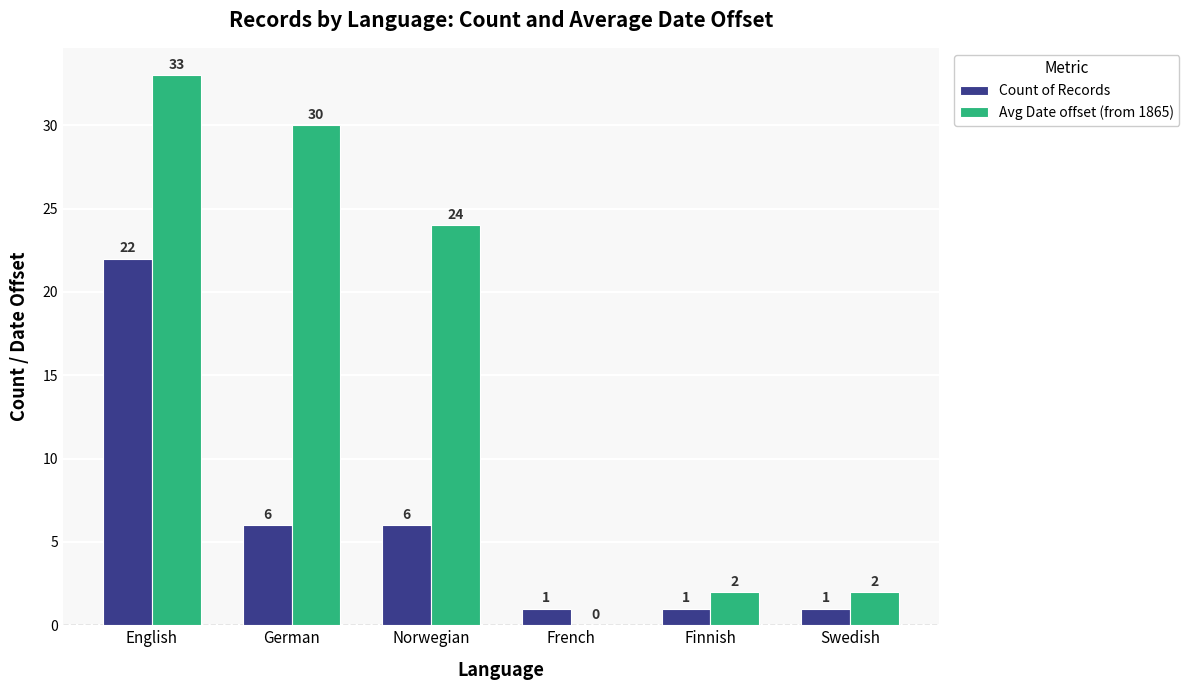

Between English and German, which series saw the biggest shift?

Count of Records